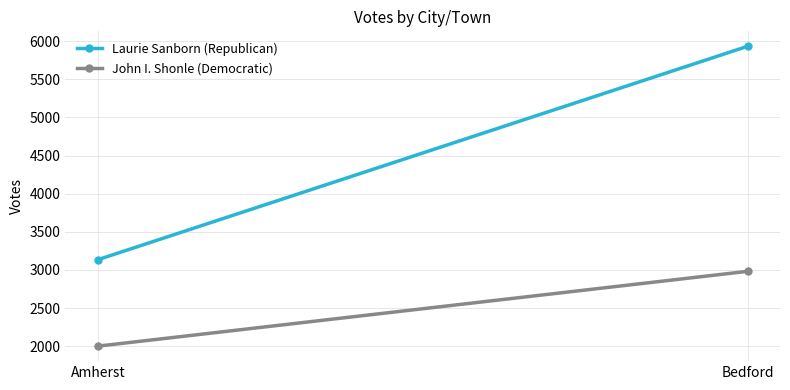

Reading left to right, extract all data points from this chart.

Laurie Sanborn (Republican): 3135	5933
John I. Shonle (Democratic): 2001	2982